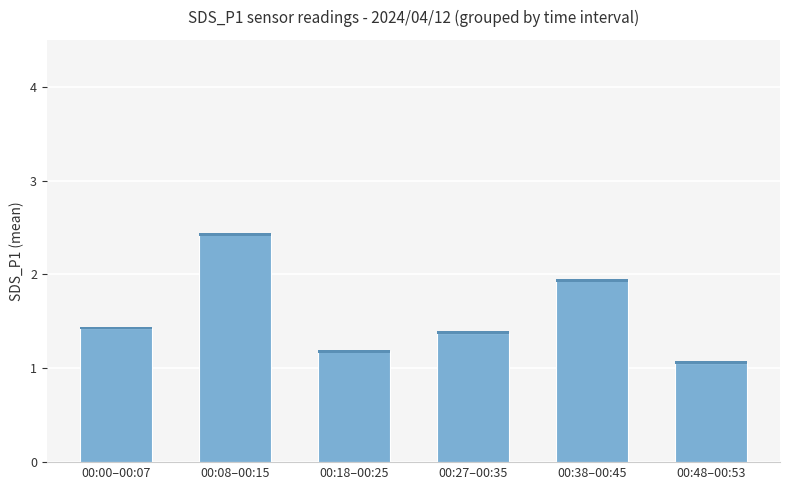

Reading right to left, list all the values displayed in this chart.

1.1	1.9	1.4	1.2	2.4	1.4